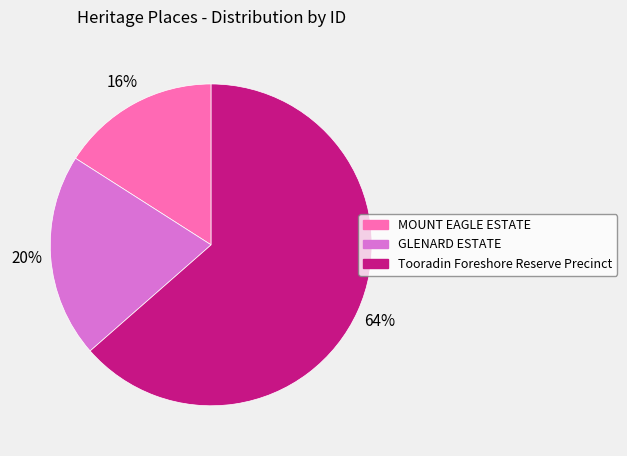

How many slices are in this pie chart?

3